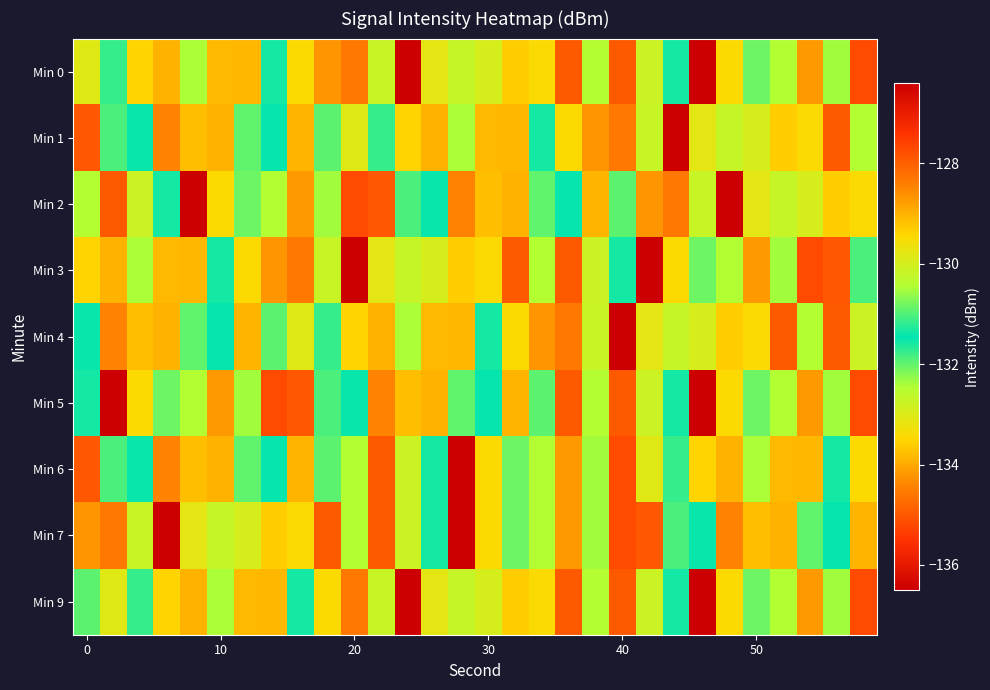

What is the minimum value shown in the chart?

-136.5